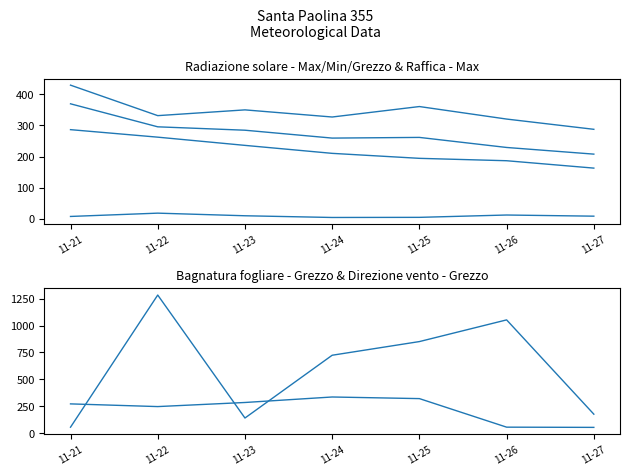

Between 11-23 and 11-26, which series saw the biggest shift?

Bagnatura fogliare - Grezzo